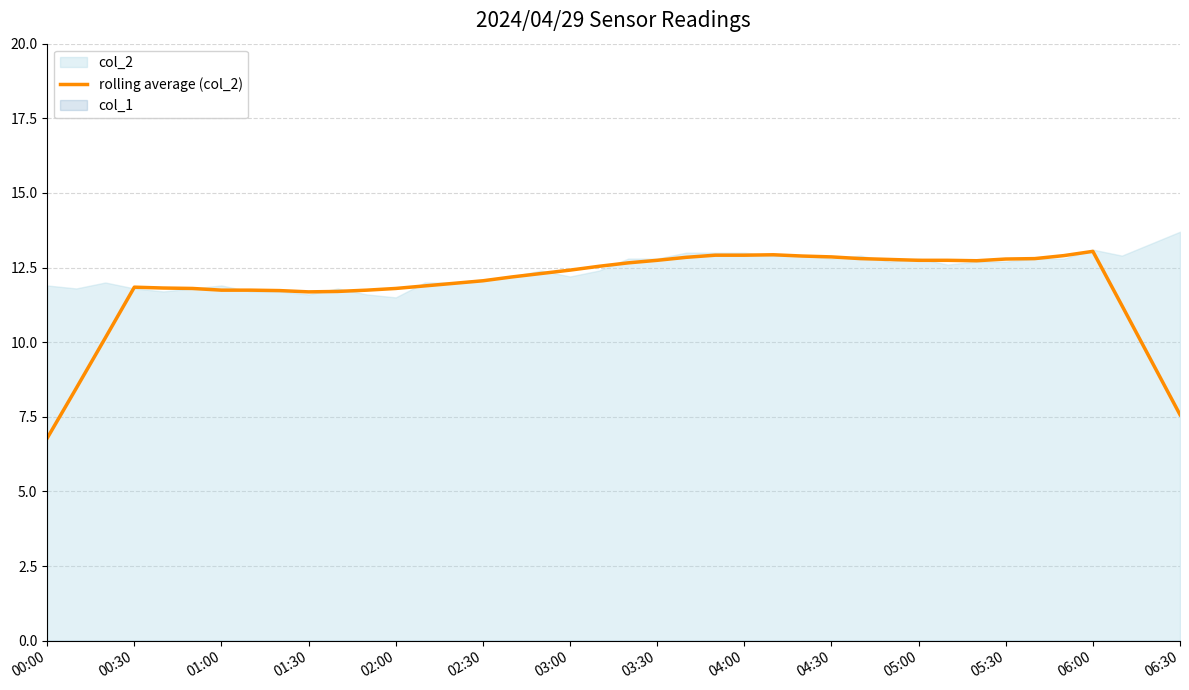

What is the value of the 28th point from the left?

12.9